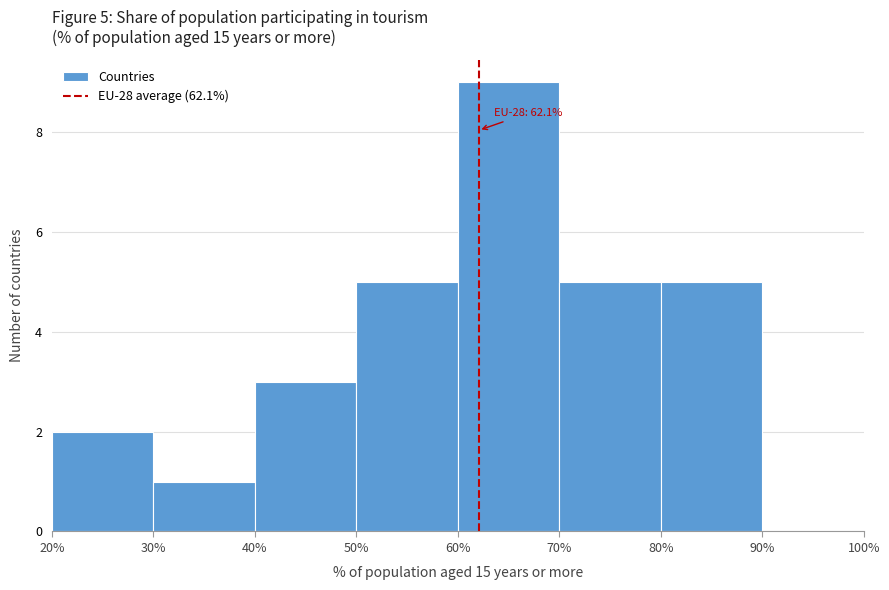

Which range on the x-axis has the tallest bar?

60% to 70%